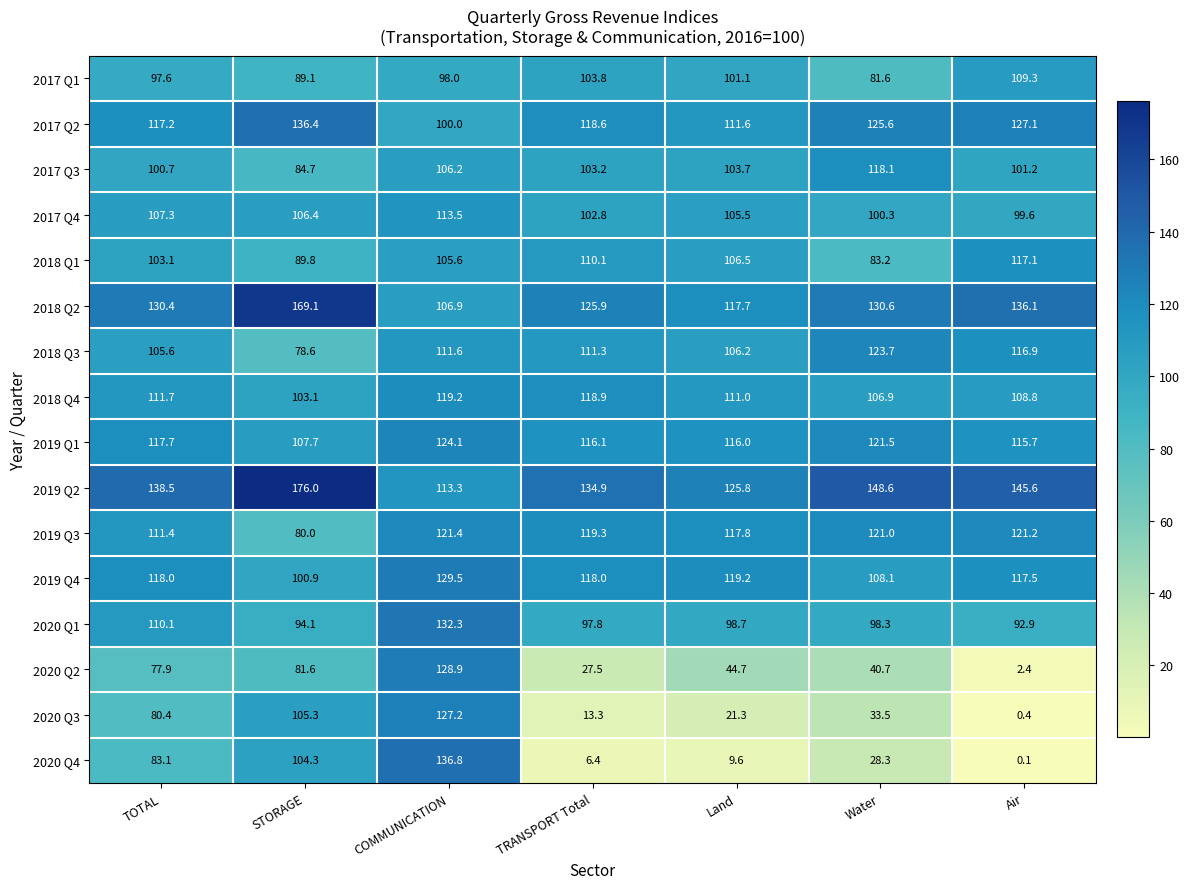

What is the difference between the maximum and minimum values in the 2020 Q1 series?

39.4